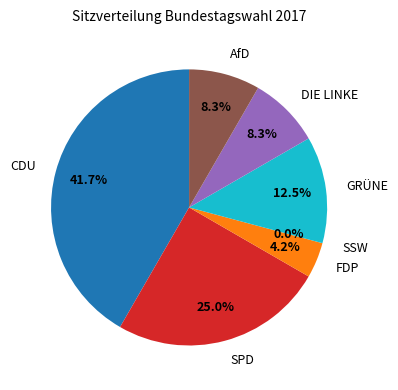

Does SSW account for over 50% of the chart?

No